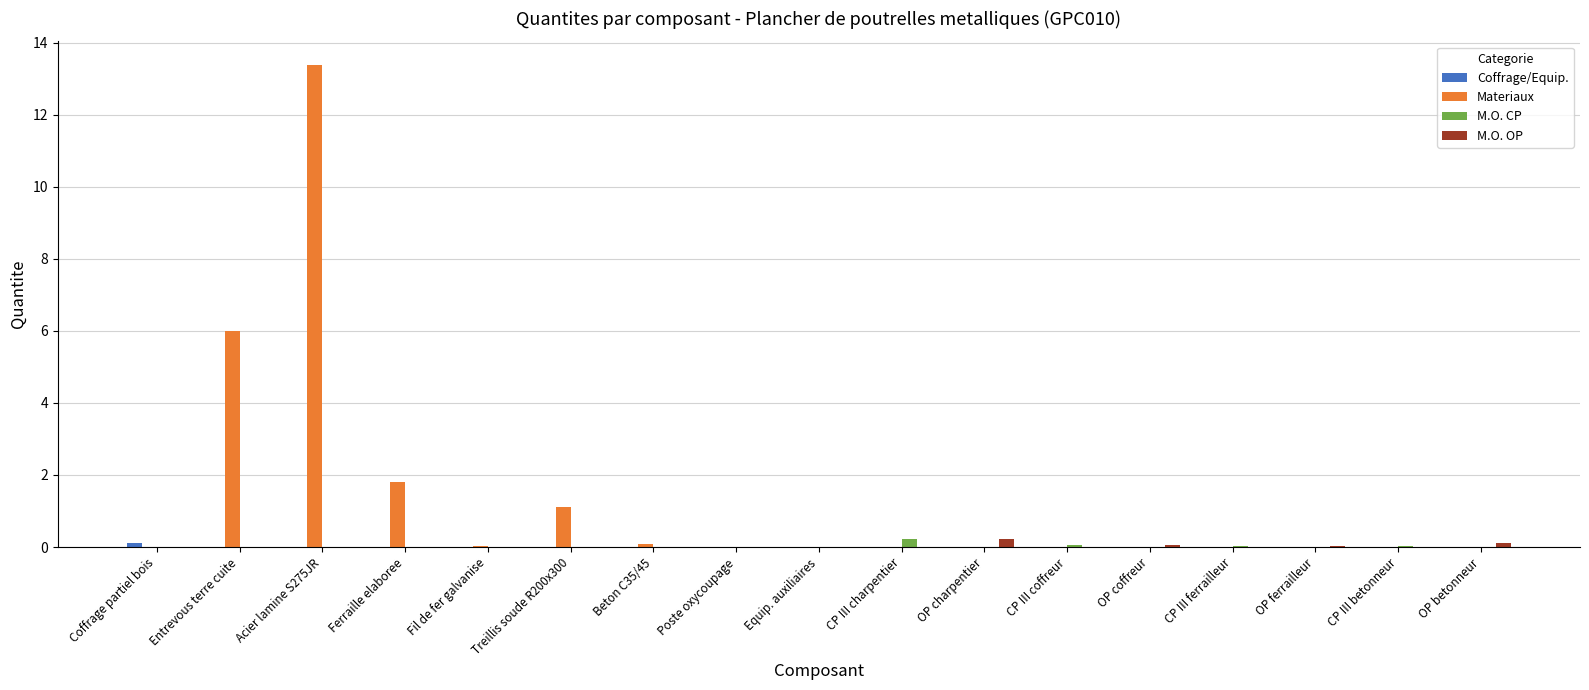

How many series are shown in this chart?

4